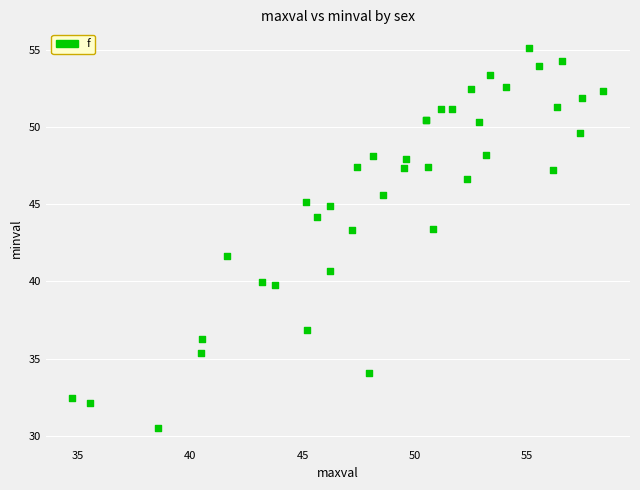

What Y value in the scatter plot is closest to 42?

41.6